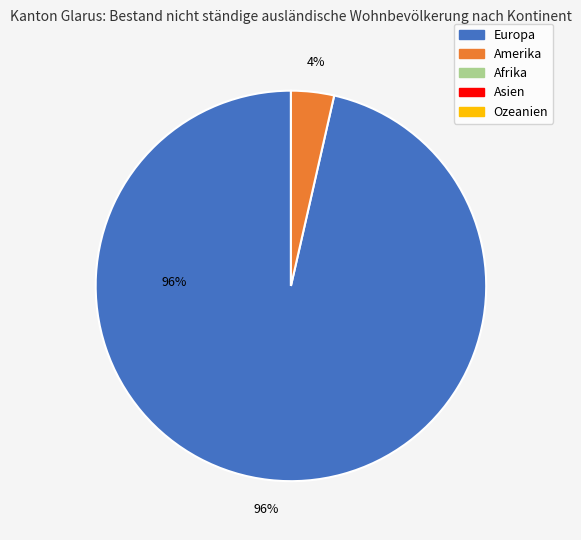

To the nearest percent, what portion does Europa represent?

96%